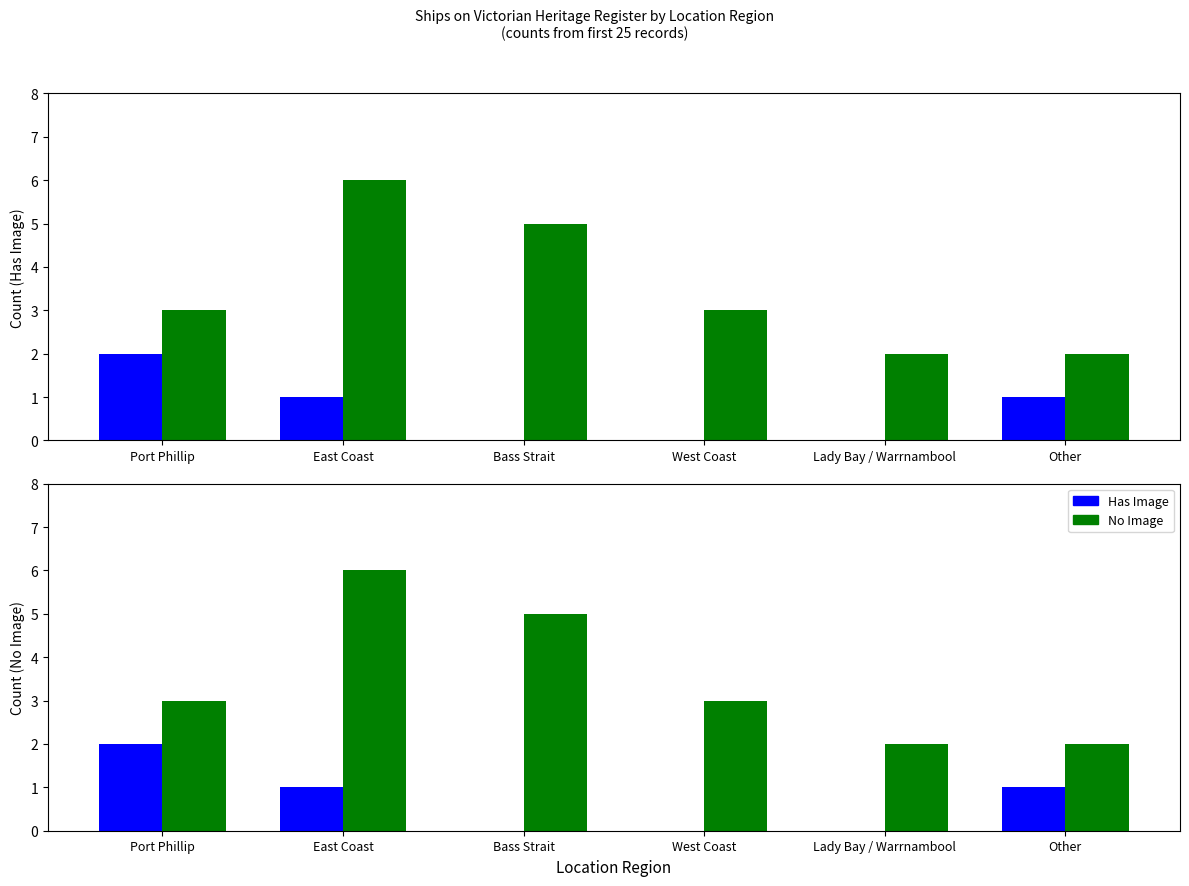

What value does the No Image series have at Port Phillip?

3